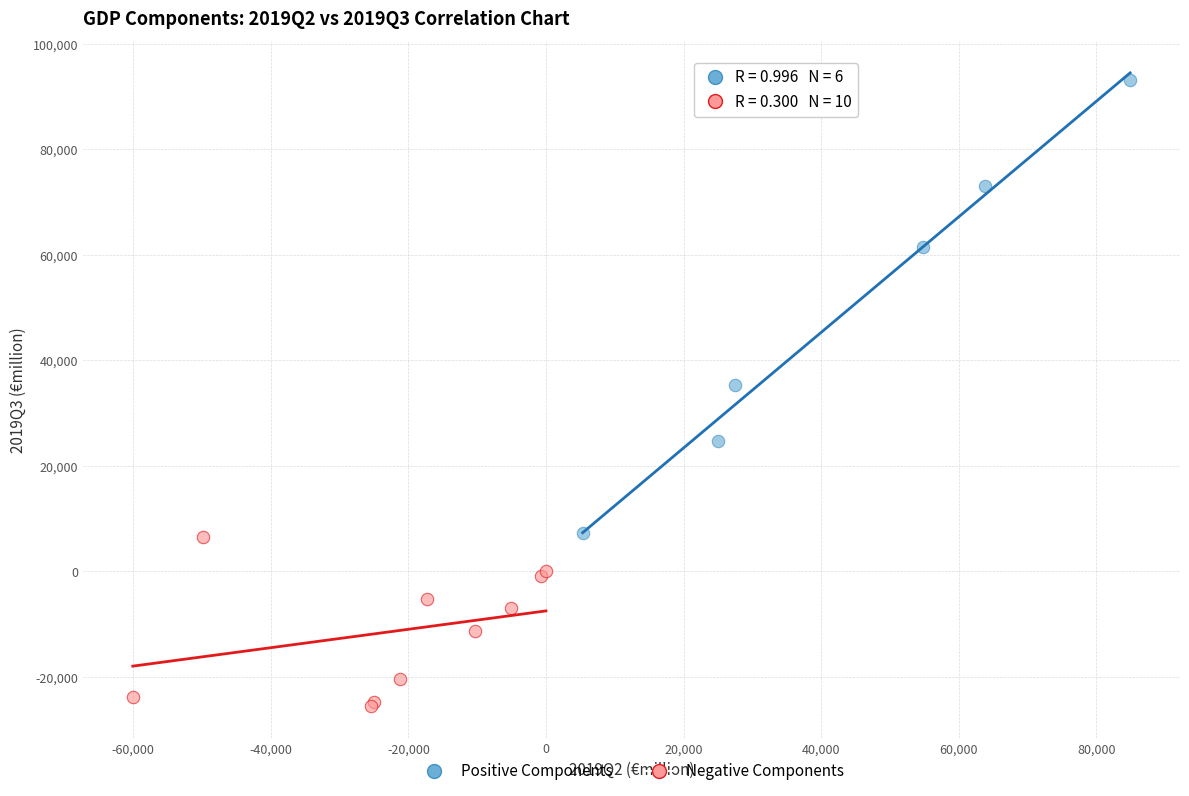

Which series contains the highest Y value?

Positive Components